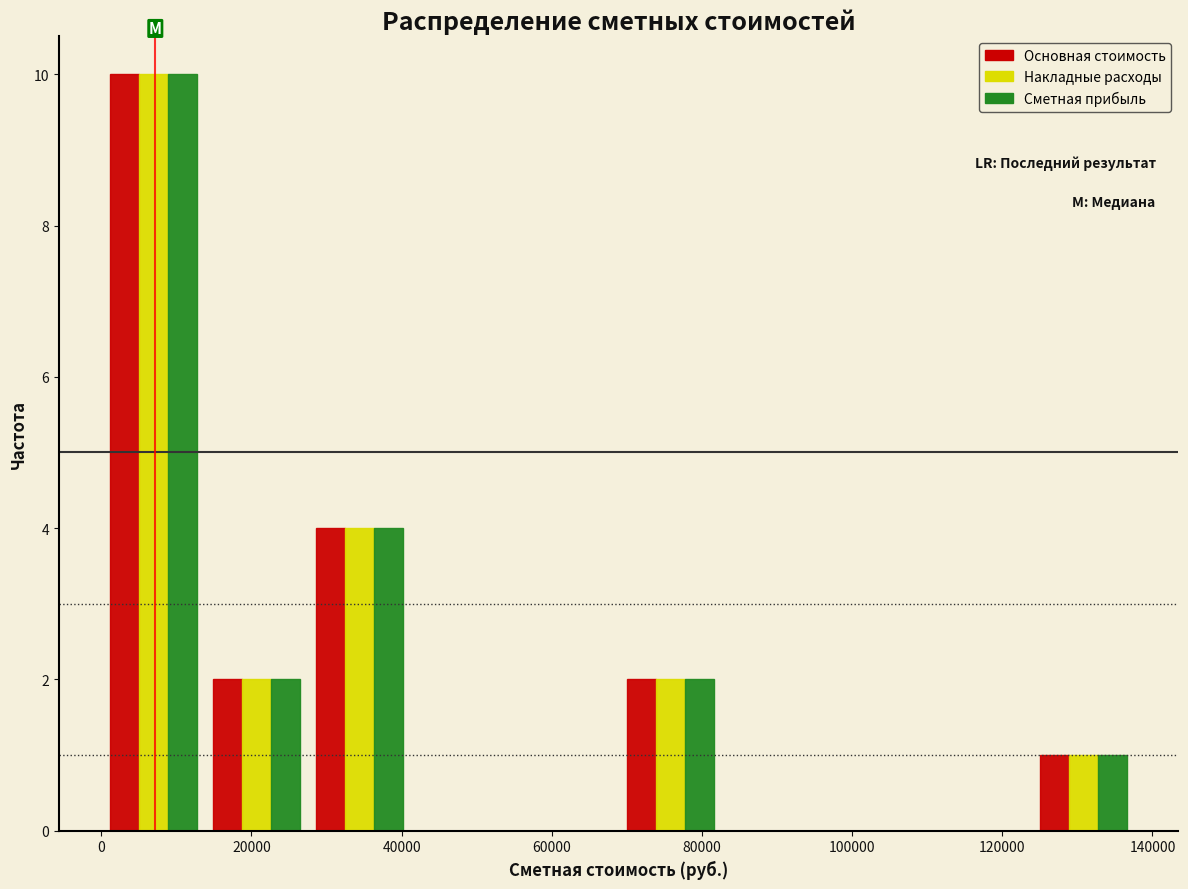

Reading left to right, list every range on the x-axis with the height of the bar of each series over it. Neither the bar edges nor the heights are printed on the chart, so give them approximately, as read against the axes.

0 to 14000: Основная стоимость=10	Накладные расходы=10	Сметная прибыль=10
14000 to 28000: Основная стоимость=2	Накладные расходы=2	Сметная прибыль=2
28000 to 42000: Основная стоимость=4	Накладные расходы=4	Сметная прибыль=4
42000 to 56000: Основная стоимость=0	Накладные расходы=0	Сметная прибыль=0
56000 to 68000: Основная стоимость=0	Накладные расходы=0	Сметная прибыль=0
68000 to 82000: Основная стоимость=2	Накладные расходы=2	Сметная прибыль=2
82000 to 96000: Основная стоимость=0	Накладные расходы=0	Сметная прибыль=0
96000 to 110000: Основная стоимость=0	Накладные расходы=0	Сметная прибыль=0
110000 to 124000: Основная стоимость=0	Накладные расходы=0	Сметная прибыль=0
124000 to 138000: Основная стоимость=1	Накладные расходы=1	Сметная прибыль=1